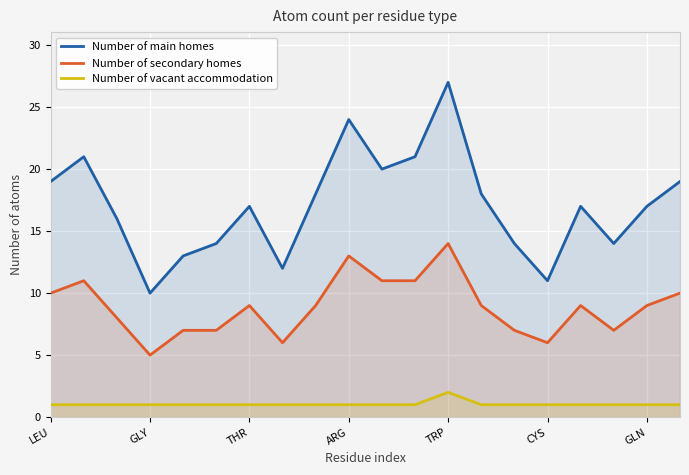

Which category has the highest value in the Number of main homes series?

TRP